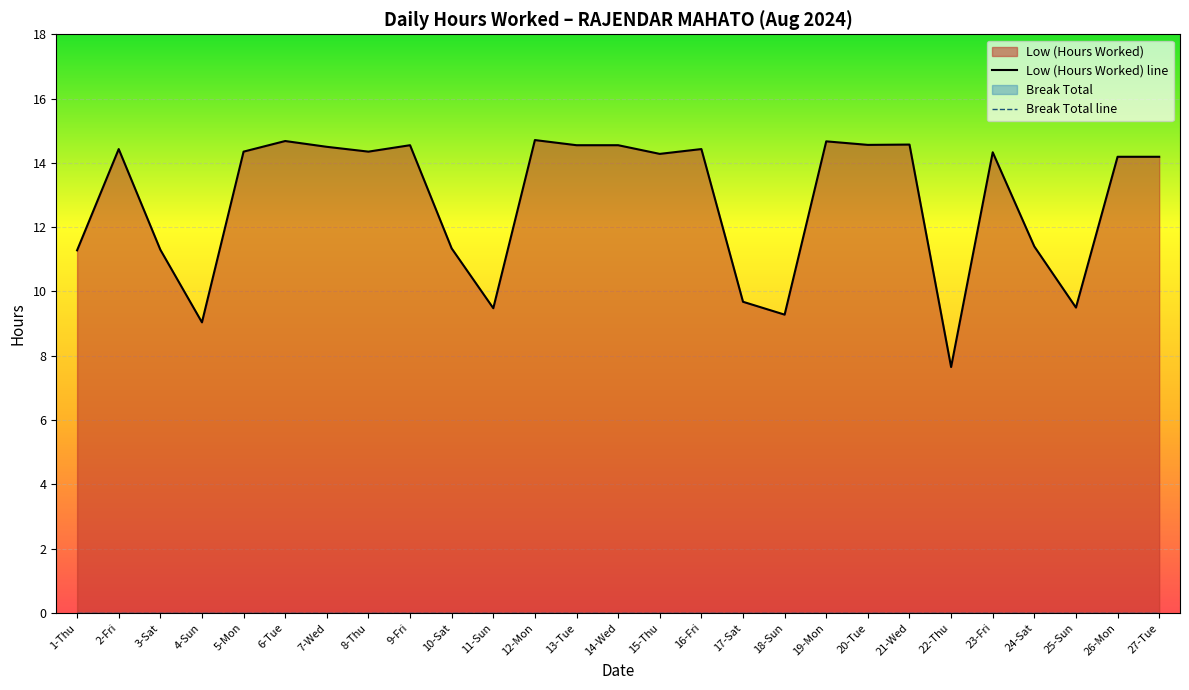

Does the chart display data point markers on the line(s)?

No